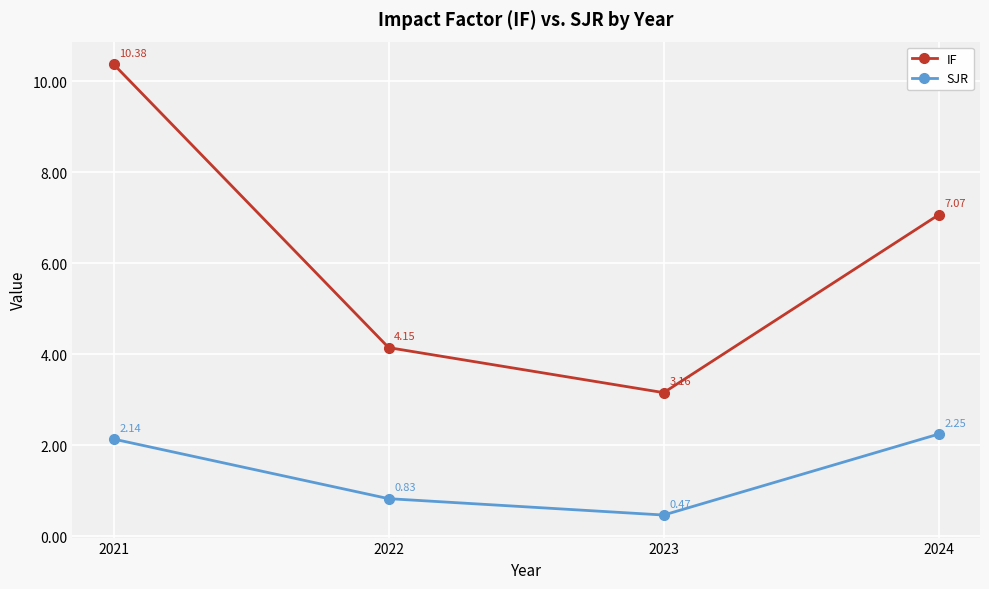

How many lines are shown in the chart?

2